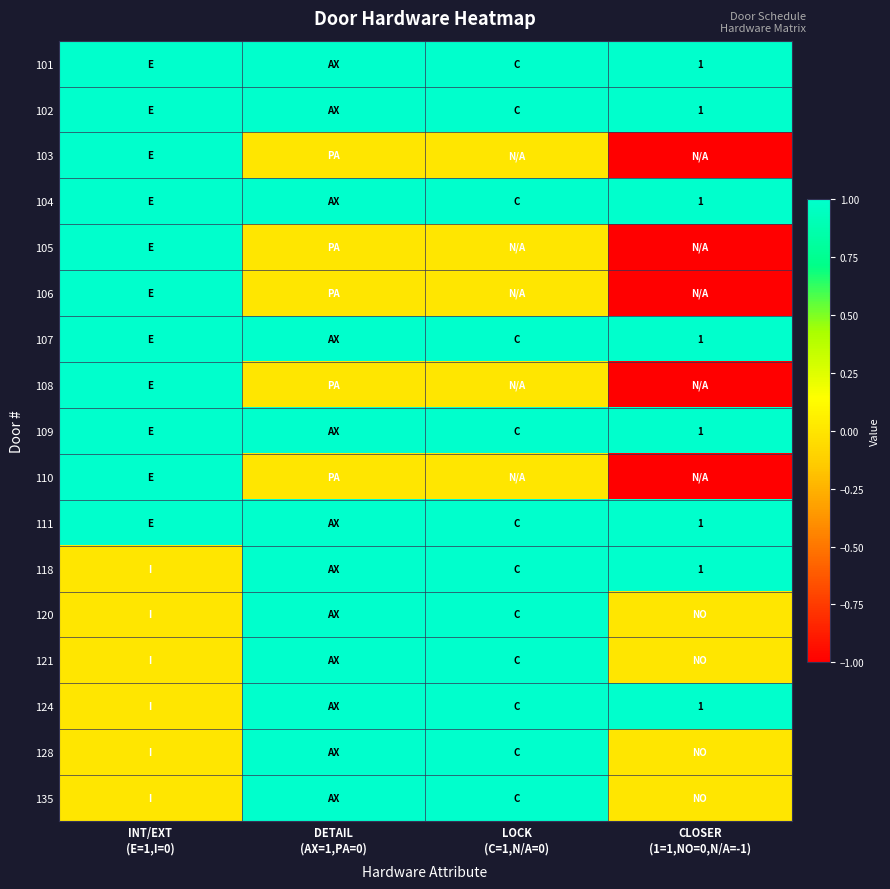

At how many categories does at least one series exceed 0?

4